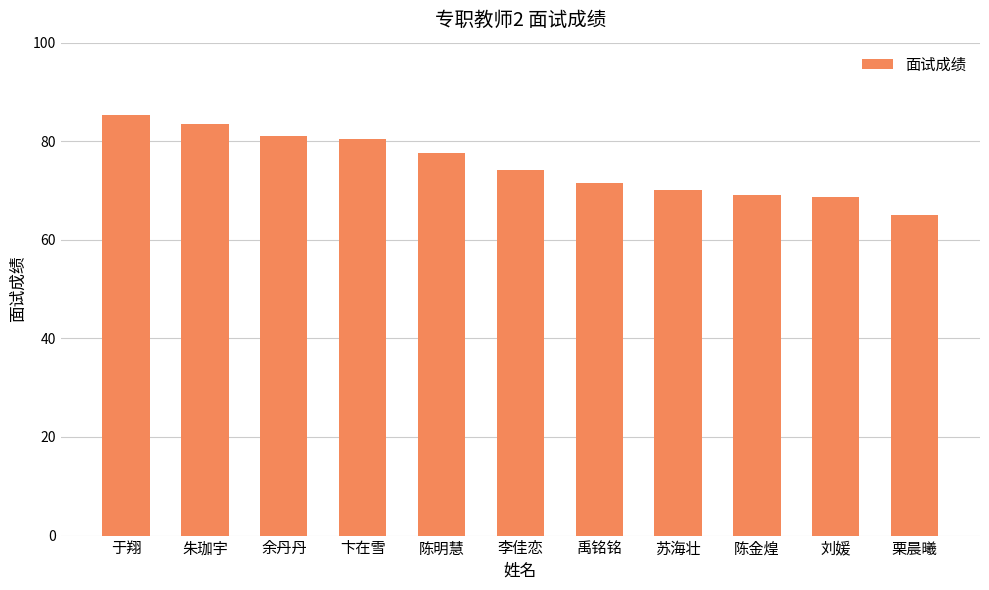

Is it true that the value at 于翔 is 123.8?

False